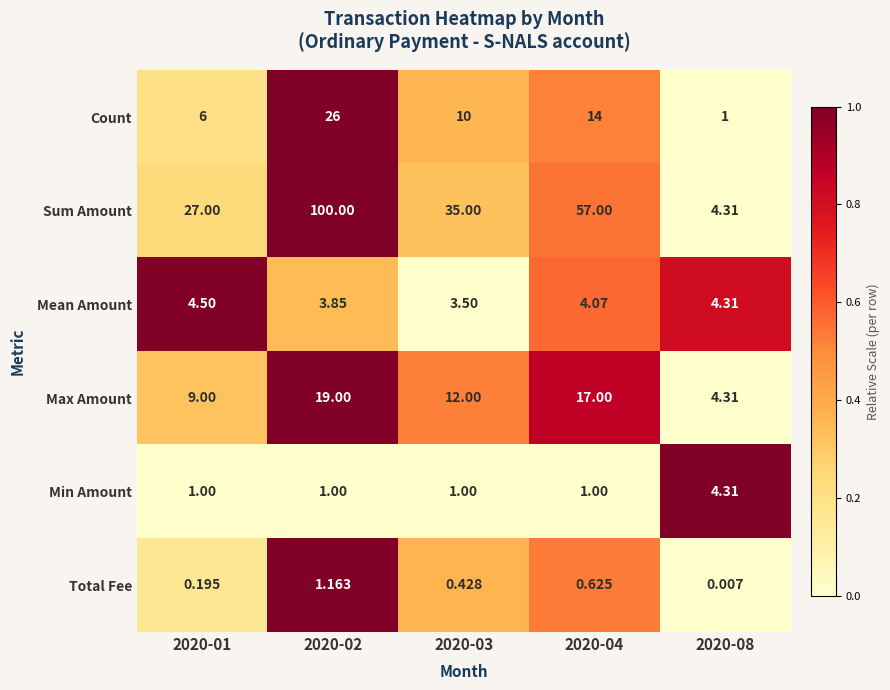

Is the value of Max Amount at 2020-01 greater than the value of Sum Amount at 2020-02?

No